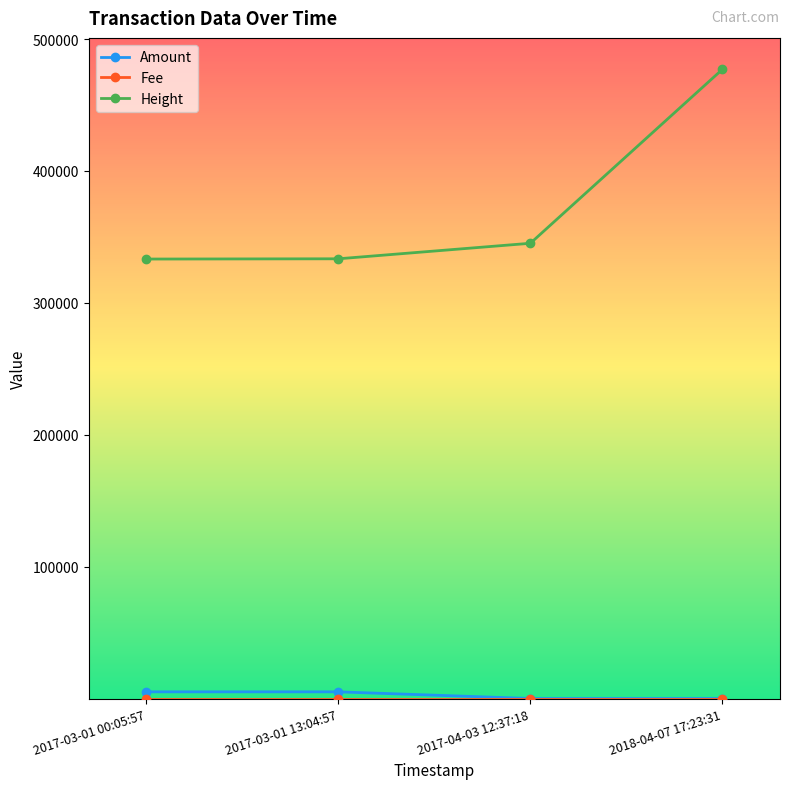

True or false: Height has more than 0 points higher than both neighbors.

False